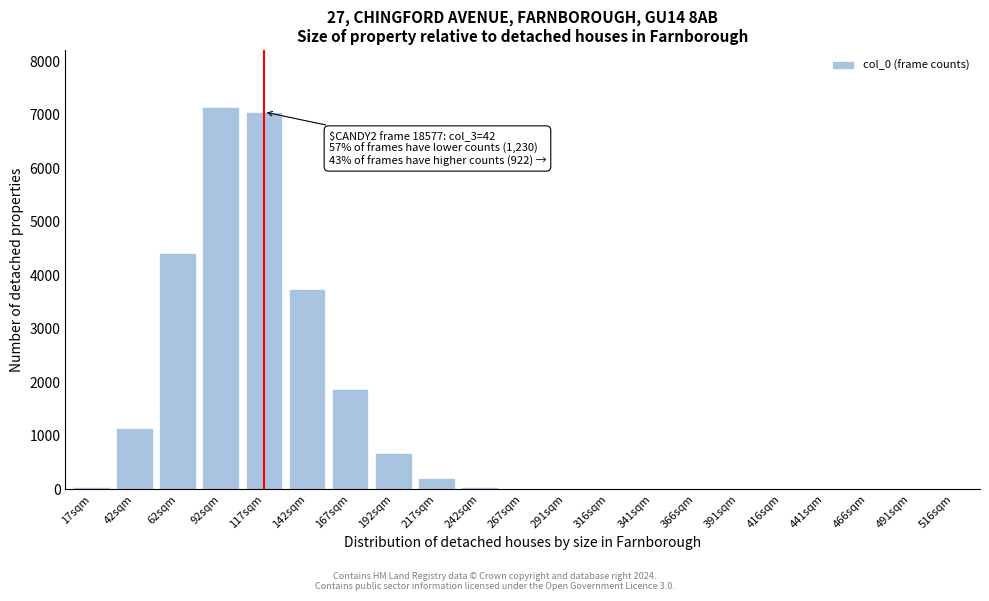

Is it true that the value at 491sqm is -3651?

False